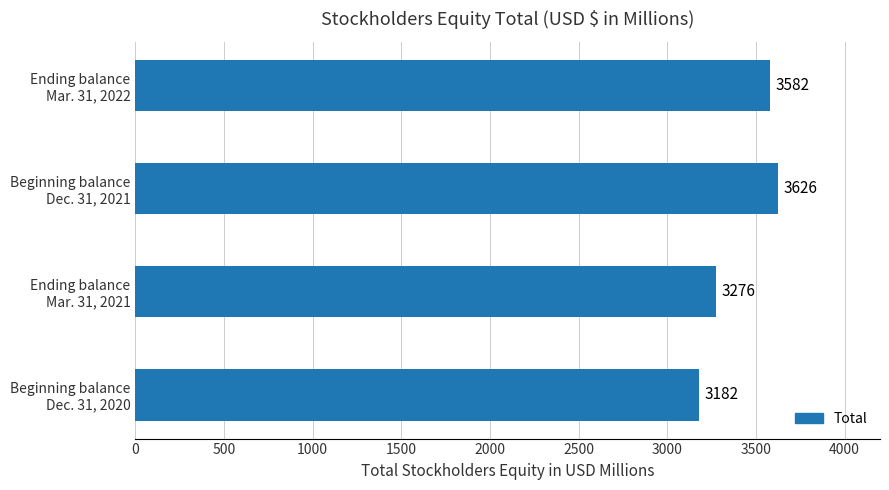

What is the maximum value shown in the chart?

3626